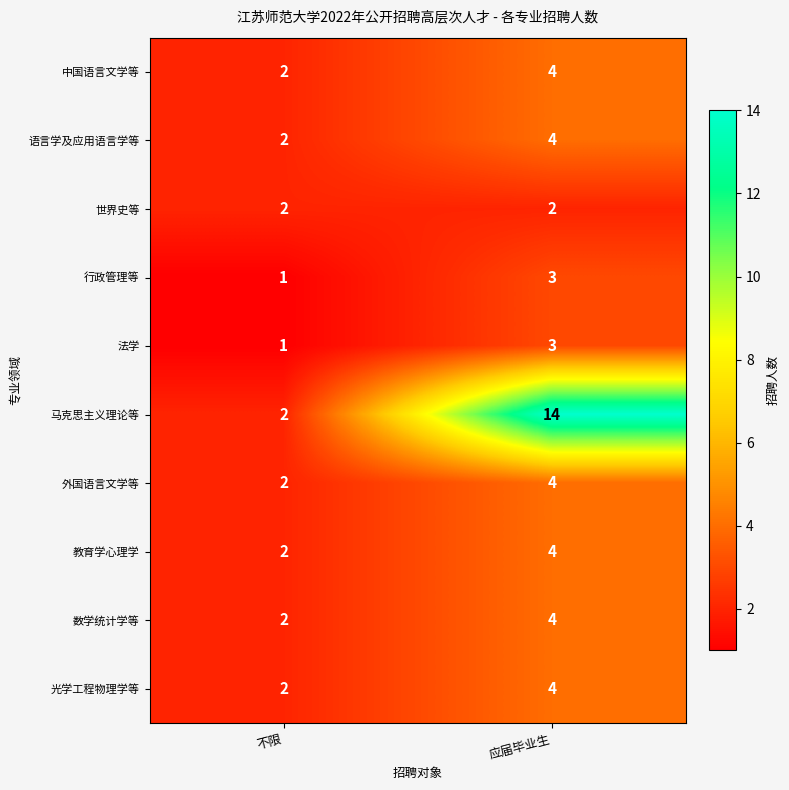

Reading left to right, list all the values displayed in this chart.

中国语言文学等: 不限=2	应届毕业生=4
语言学及应用语言学等: 不限=2	应届毕业生=4
世界史等: 不限=2	应届毕业生=2
行政管理等: 不限=1	应届毕业生=3
法学: 不限=1	应届毕业生=3
马克思主义理论等: 不限=2	应届毕业生=14
外国语言文学等: 不限=2	应届毕业生=4
教育学心理学: 不限=2	应届毕业生=4
数学统计学等: 不限=2	应届毕业生=4
光学工程物理学等: 不限=2	应届毕业生=4